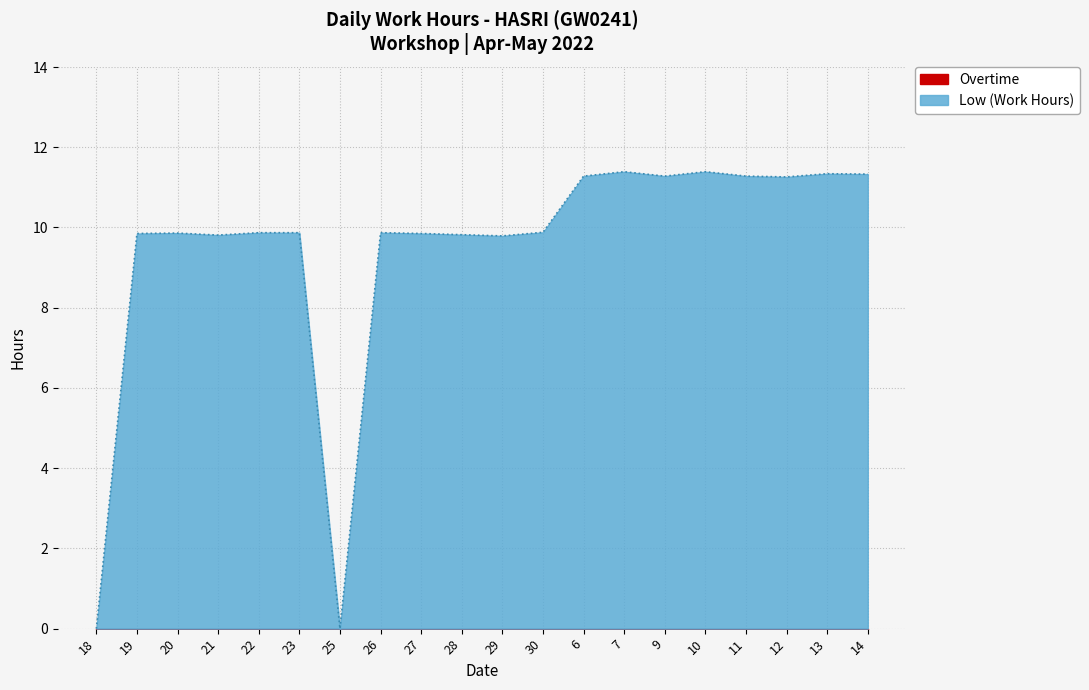

Where does the data first go above 9?

19